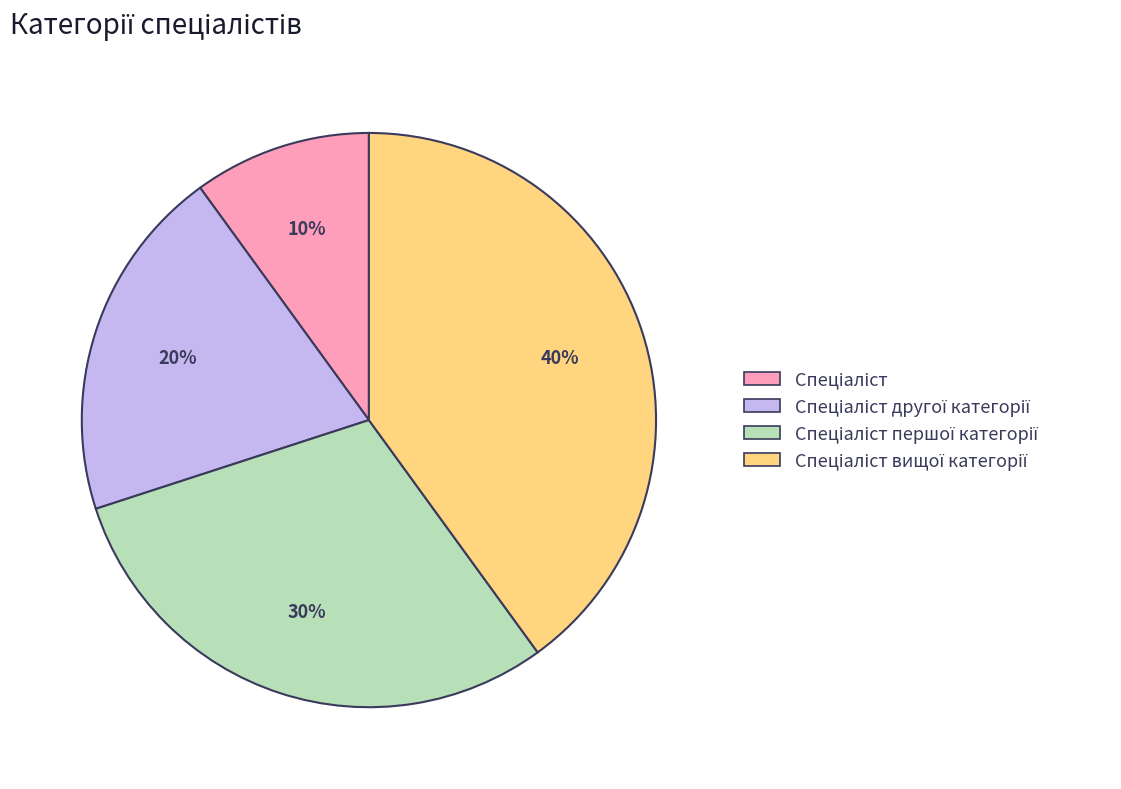

Is there a majority slice in this chart?

No